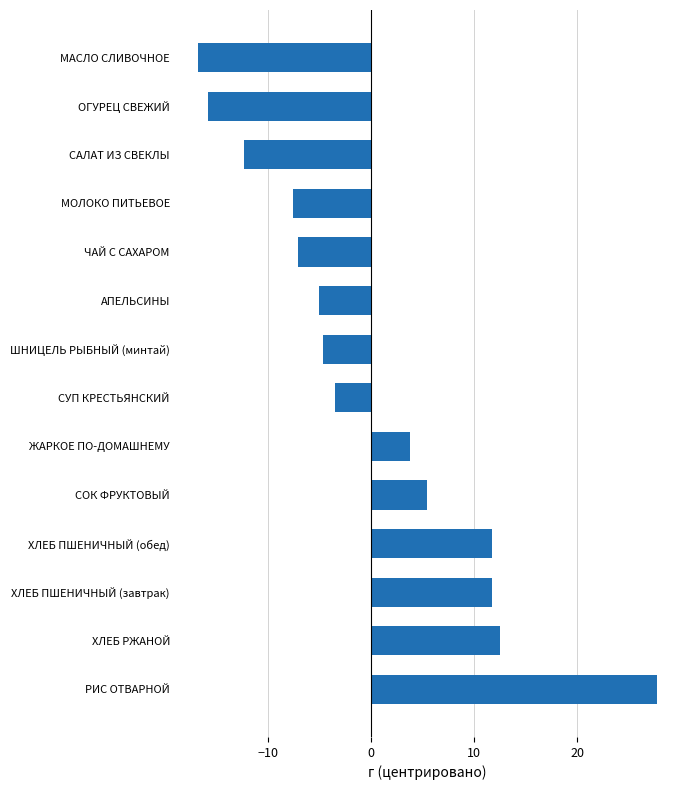

Read the value at ЧАЙ С САХАРОМ.

-7.1